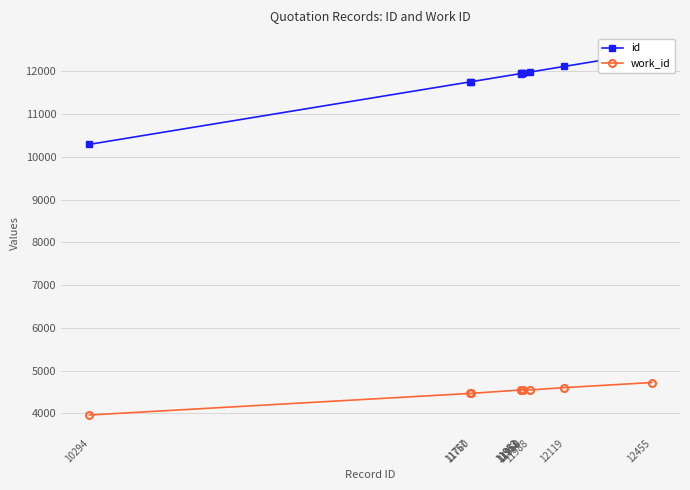

Reading left to right, list all the values displayed in this chart.

id: 10294=10294	11757=11757	11760=11760	11952=11952	11953=11953	11958=11958	11960=11960	11988=11988	12119=12119	12455=12455
work_id: 10294=3961	11757=4466	11760=4467	11952=4548	11953=4548	11958=4548	11960=4548	11988=4548	12119=4602	12455=4721